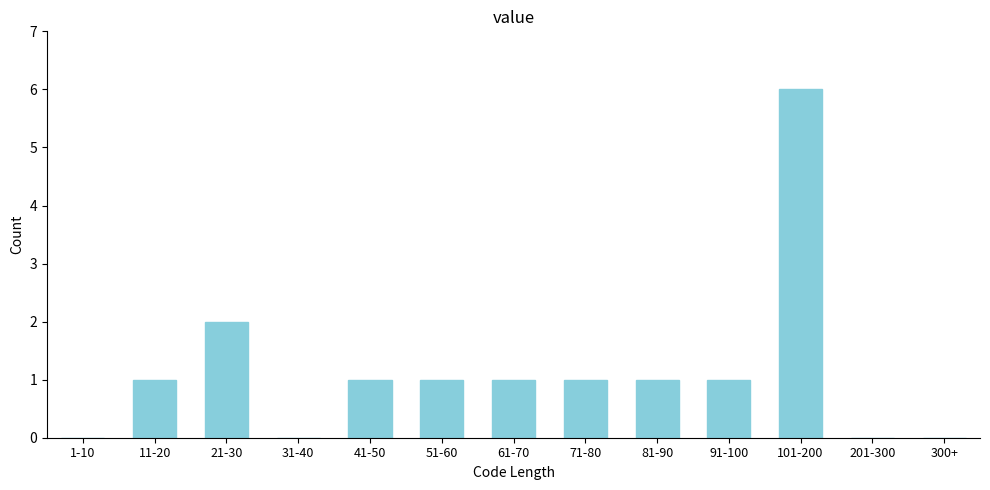

Reading left to right, extract all data points from this chart.

1-10=0	11-20=1	21-30=2	31-40=0	41-50=1	51-60=1	61-70=1	71-80=1	81-90=1	91-100=1	101-200=6	201-300=0	300+=0